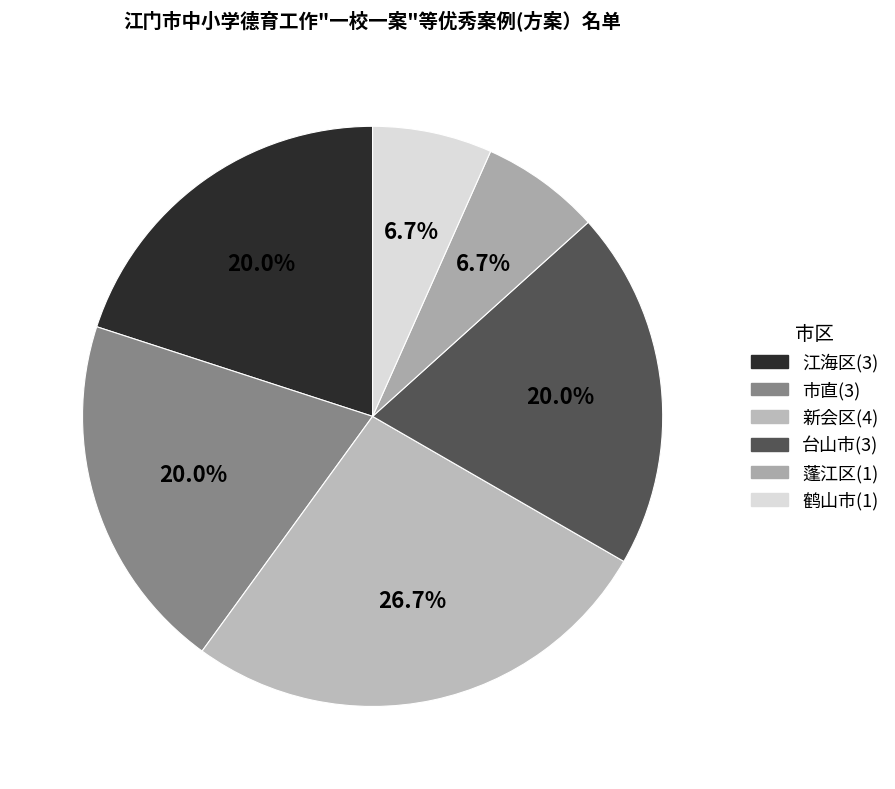

To the nearest percent, what is the difference between the largest and smallest slice percentages?

20%